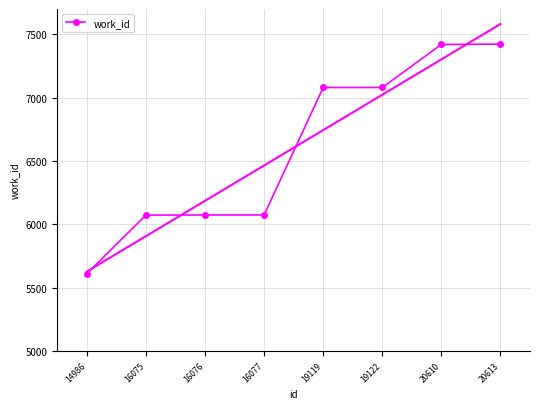

How many distinct data groups are displayed?

1